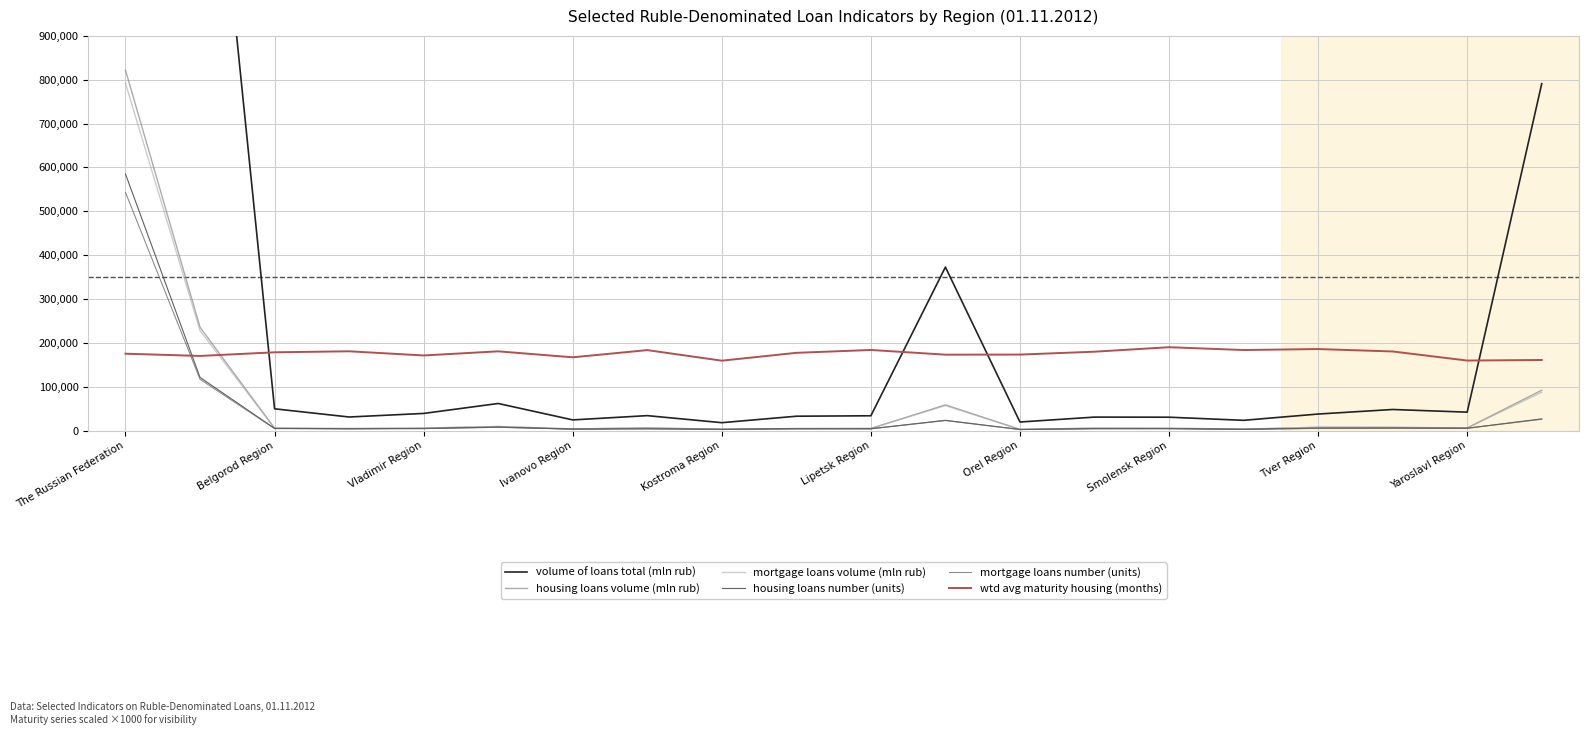

At which label does mortgage loans volume (mln rub) reach its peak?

The Russian Federation